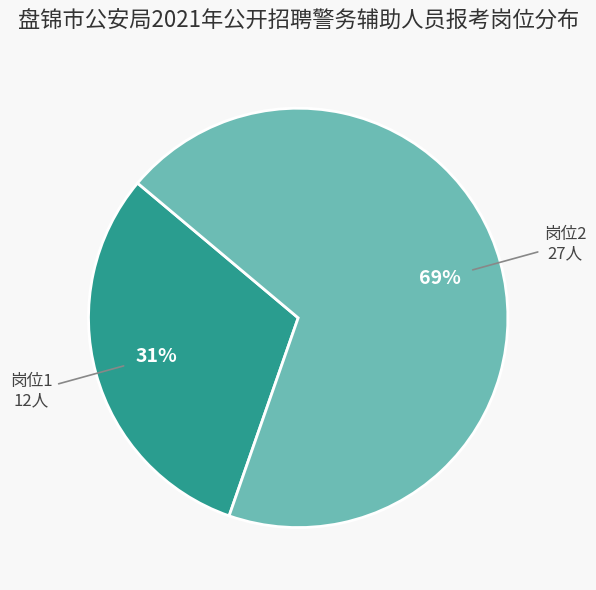

Which has a higher value, 岗位2 or 岗位1?

岗位2